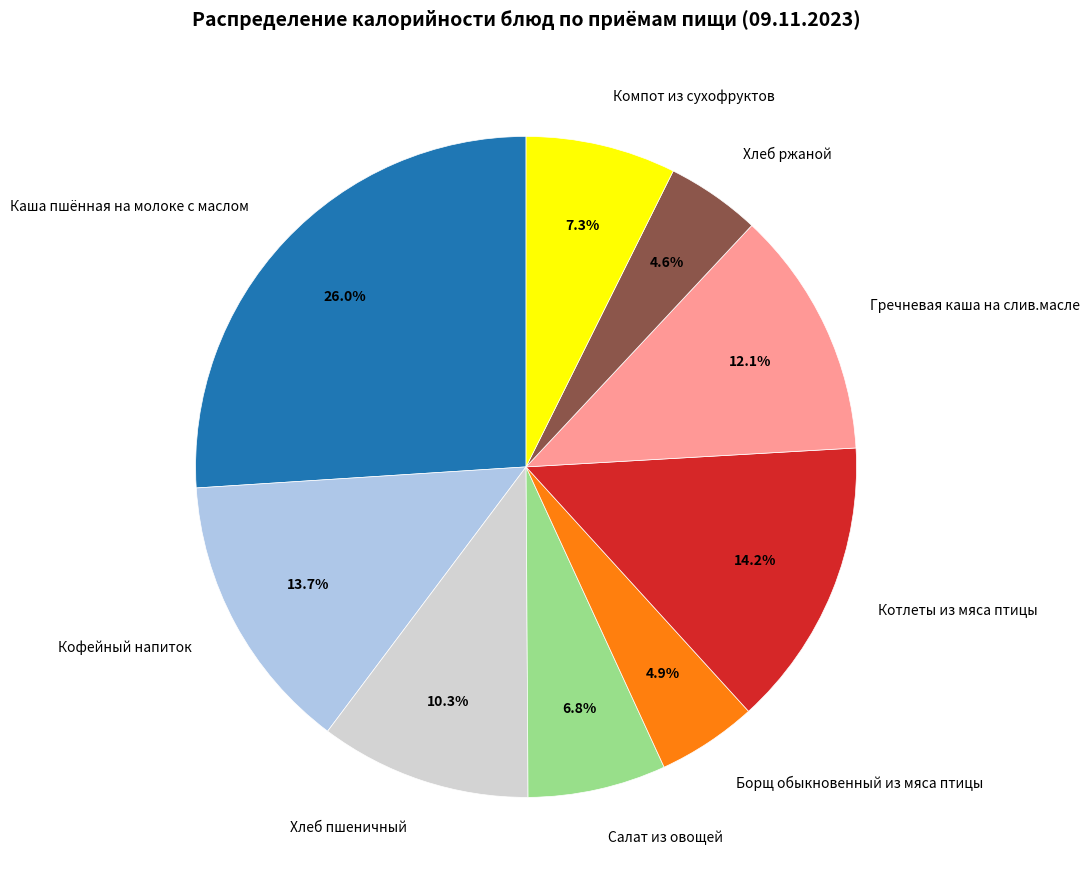

What is the ratio of the value at Хлеб ржаной to the value at Кофейный напиток?

0.3